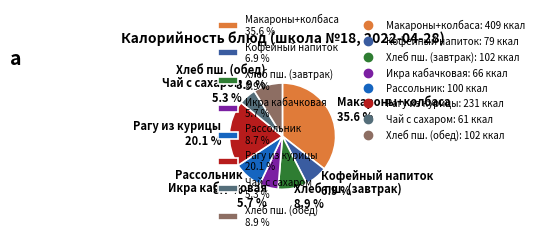

Is the sum of Икра кабачковая 5.7 % and Чай с сахаром 5.3 % greater than half?

No